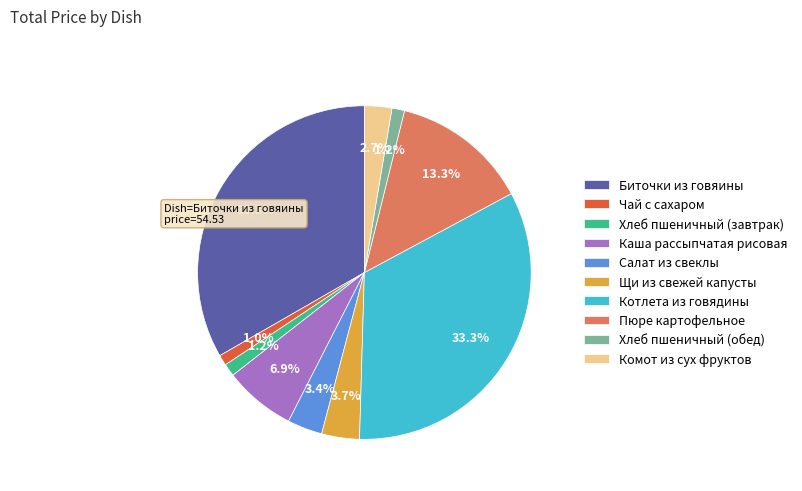

The Биточки из говяины slice represents 21% of the pie. True or false?

False